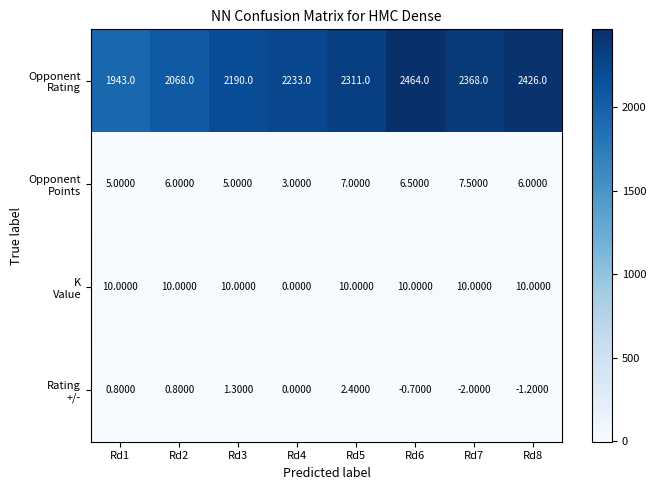

At which category is the sum across all series the highest?

Rd6